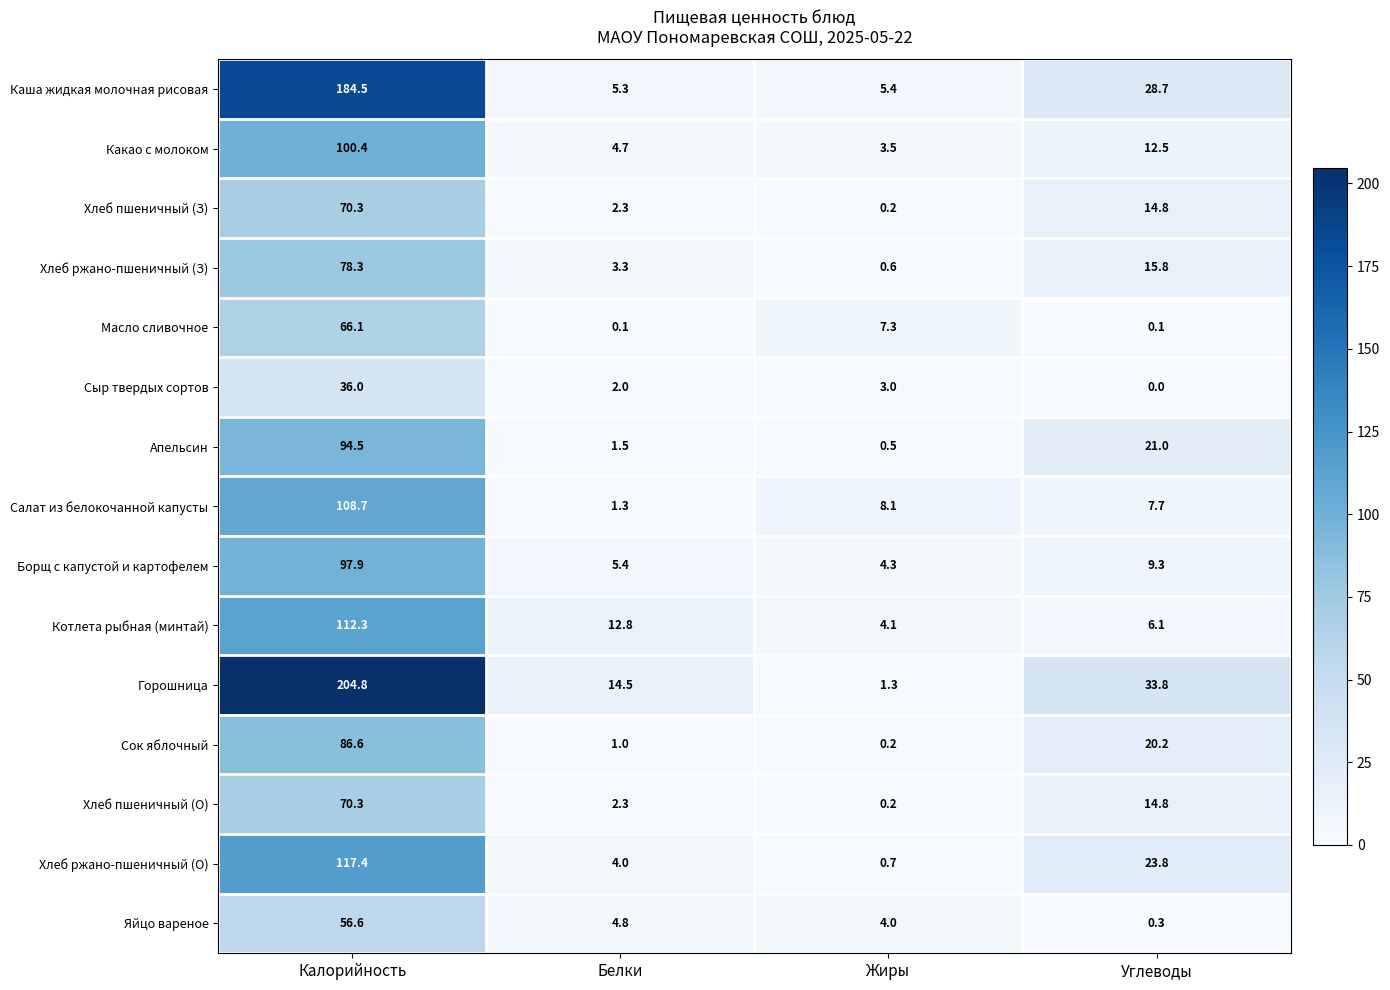

Where does the Хлеб ржано-пшеничный (З) series first go above 15?

Калорийность